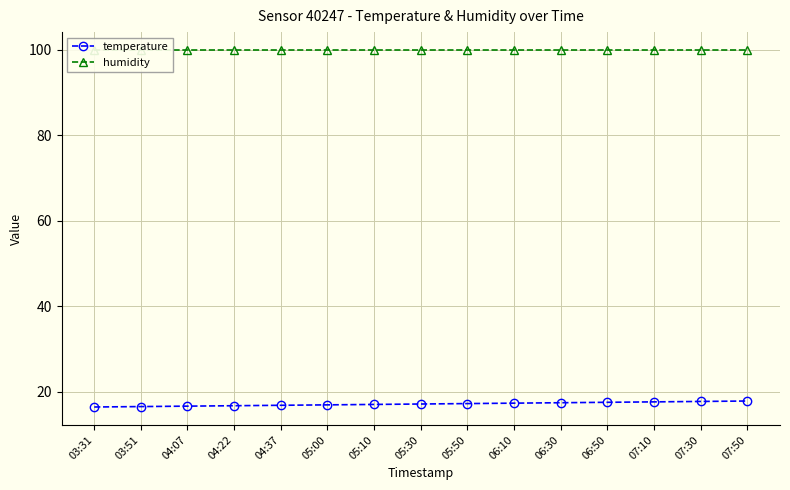

Is it true that humidity equals 99.9 at 04:22?

True